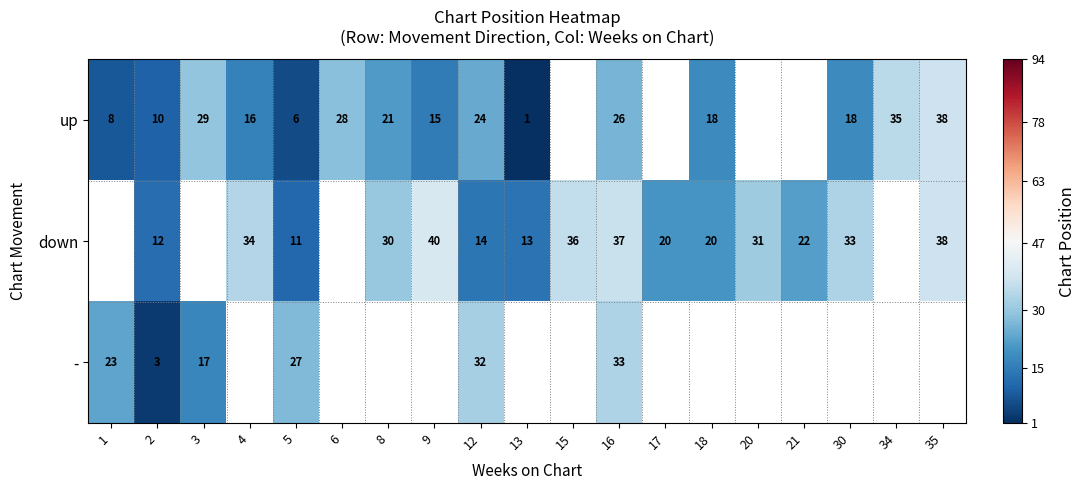

What is the sum of the down values at 20 and 18?

51